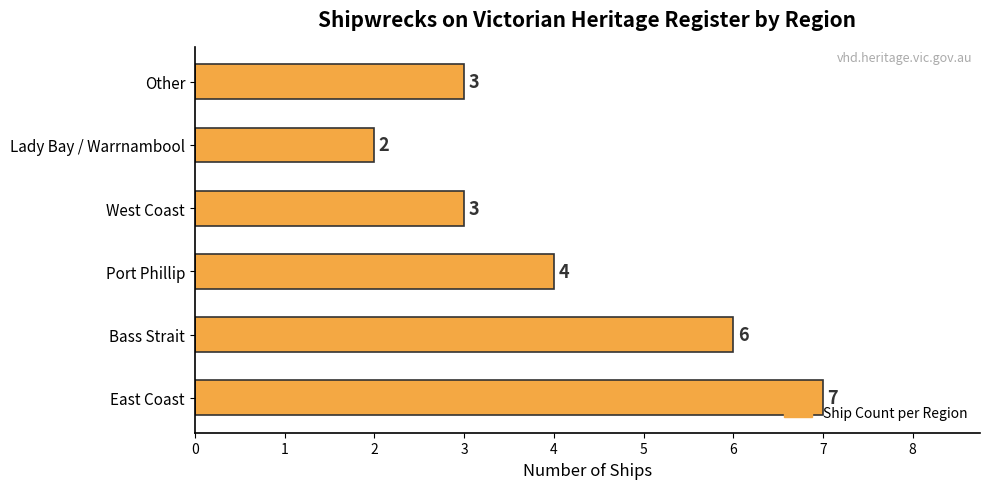

What is the sum of all values?

25